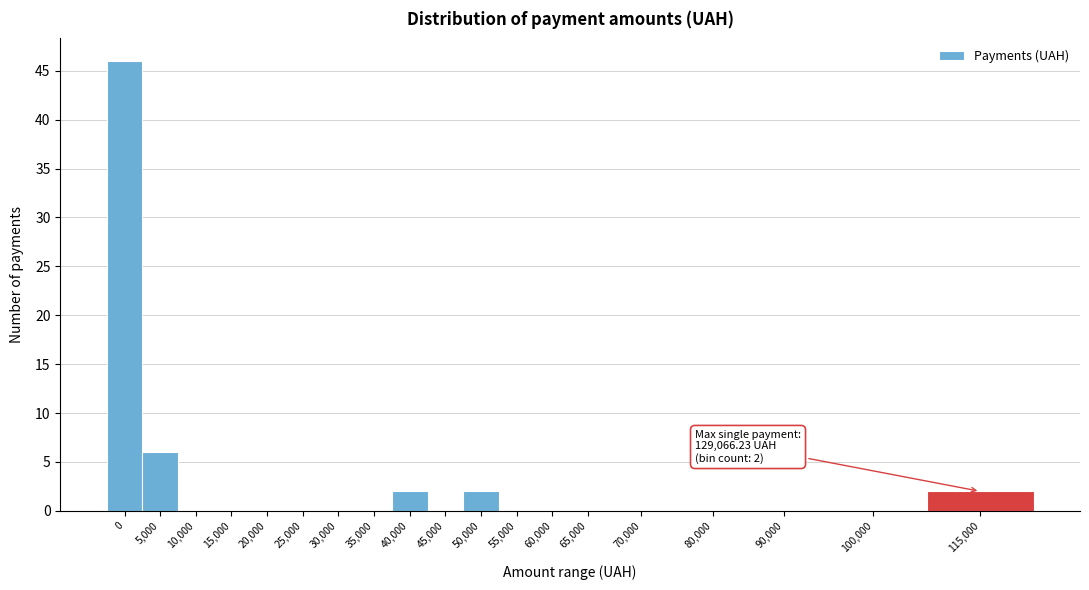

Reading left to right, what are all the values shown in this chart?

0=46	5,000=6	10,000=0	15,000=0	20,000=0	25,000=0	30,000=0	35,000=0	40,000=2	45,000=0	50,000=2	55,000=0	60,000=0	65,000=0	70,000=0	80,000=0	90,000=0	100,000=0	115,000=2